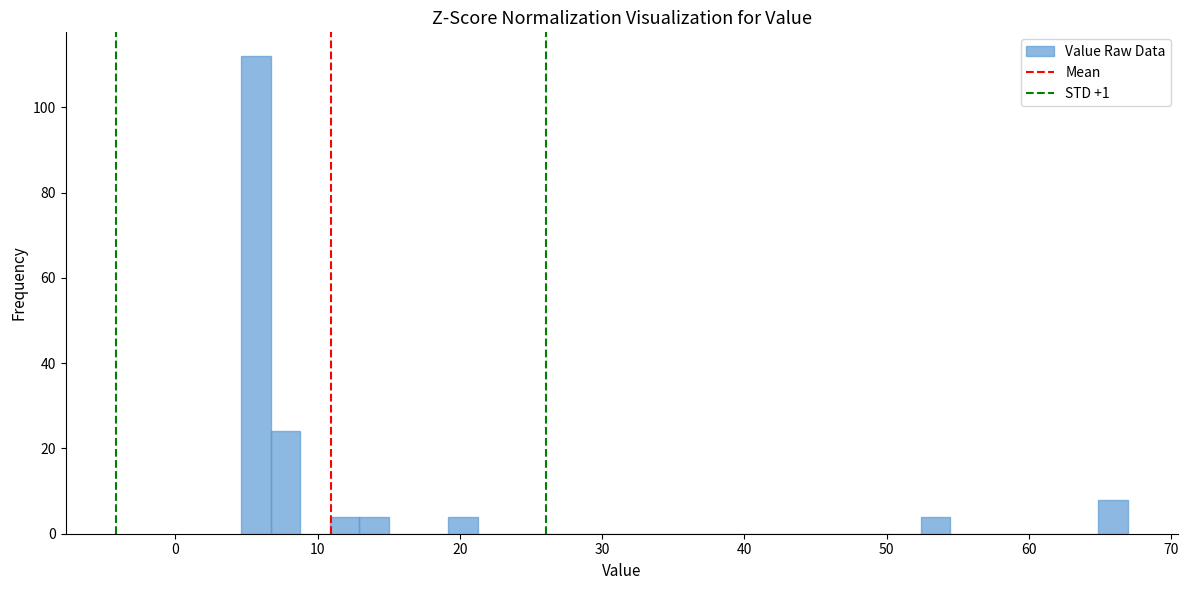

Around what value on the x-axis is the tallest bar? Give the approximate position of its centre, as read against the axis.

6